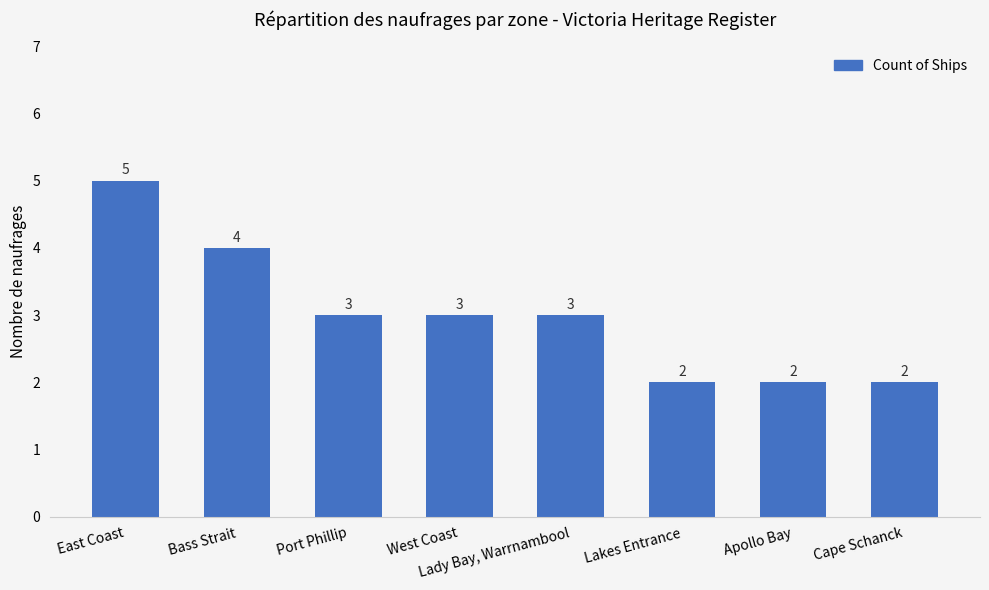

The chart shows a value of 4 at Lady Bay, Warrnambool. True or false?

False